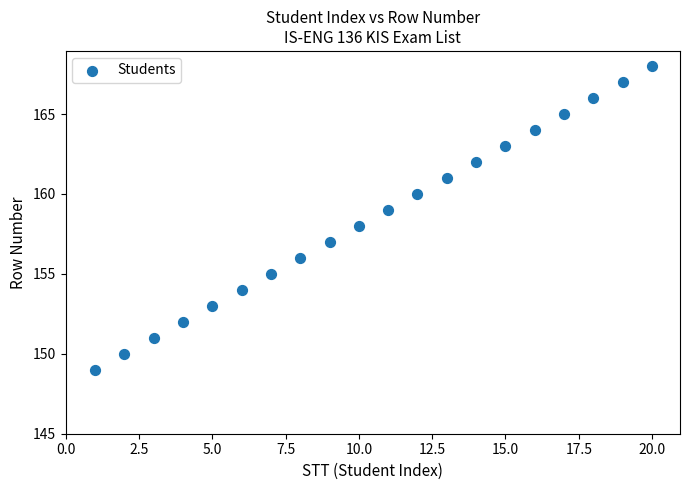

What is the range of Y values (max minus min)?

19